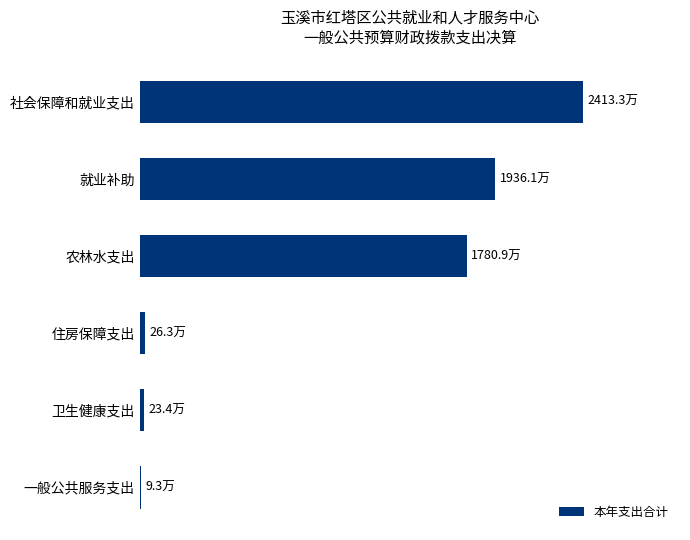

Does the chart contain stacked bars?

No